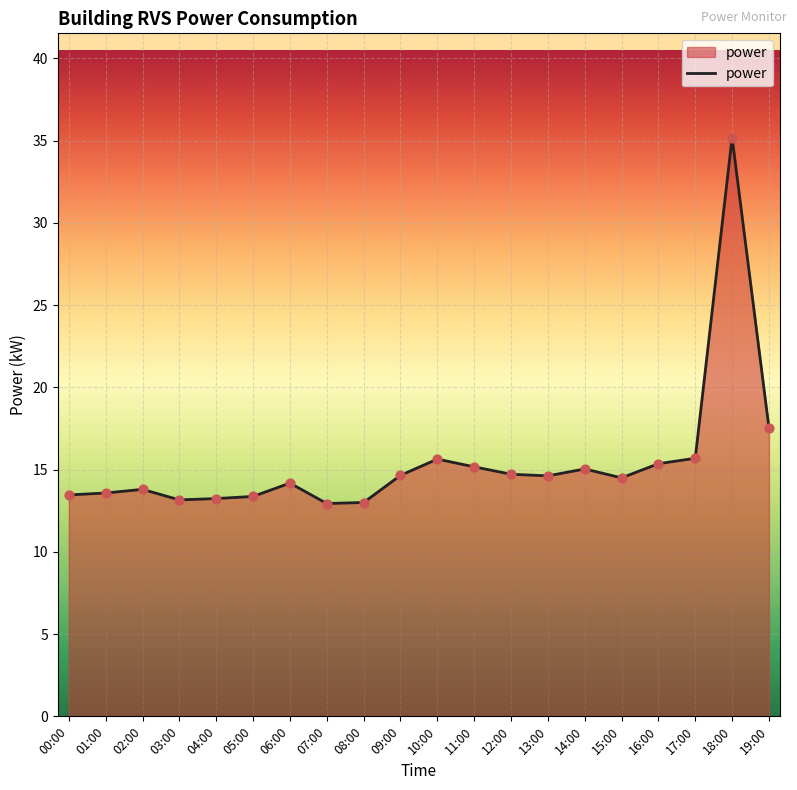

What is the change in value from 08:00 to 16:00?

+2.4